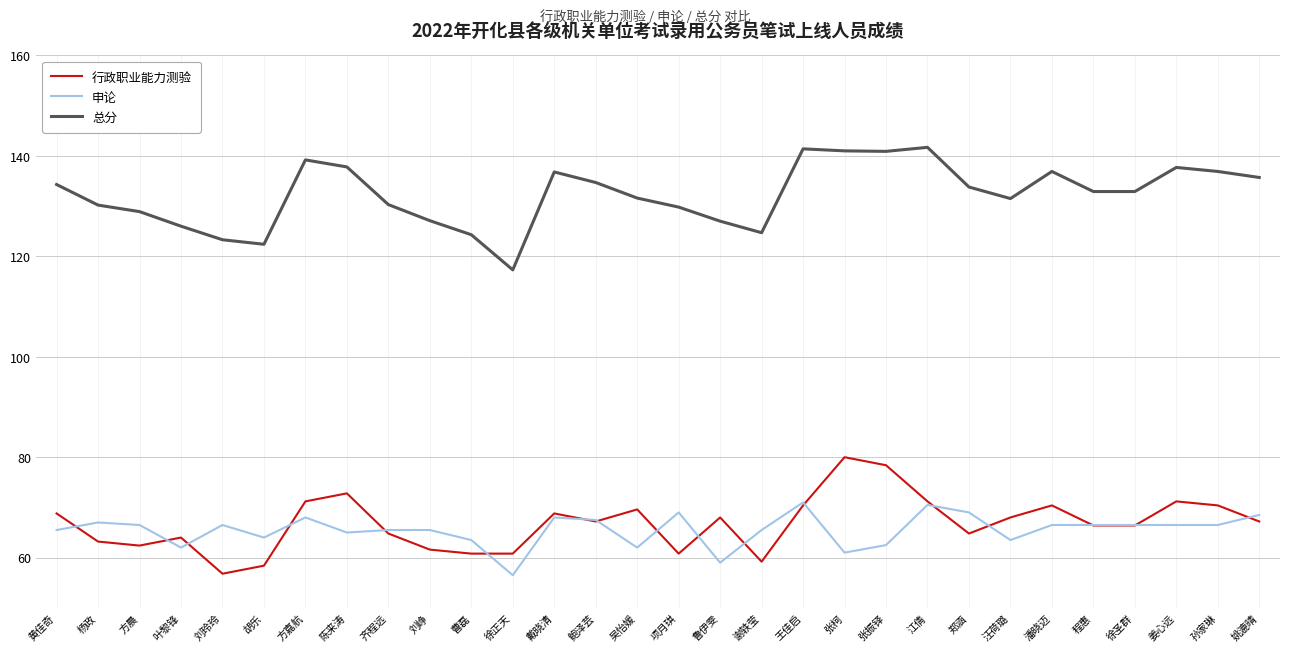

True or false: 行政职业能力测验 and 总分 cross at least once.

False